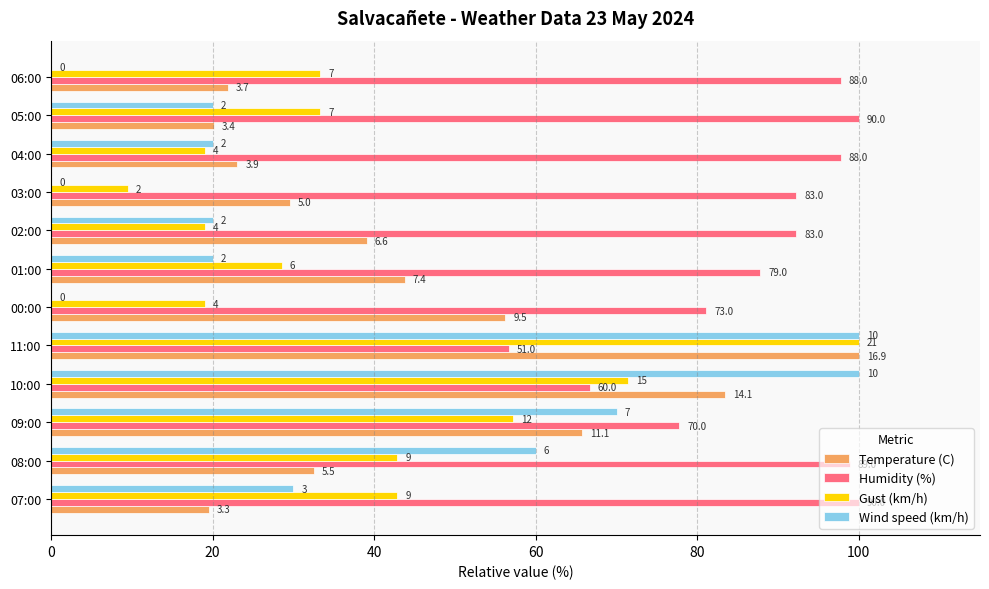

What are all the series names shown in the legend?

Temperature (C), Humidity (%), Gust (km/h), Wind speed (km/h)